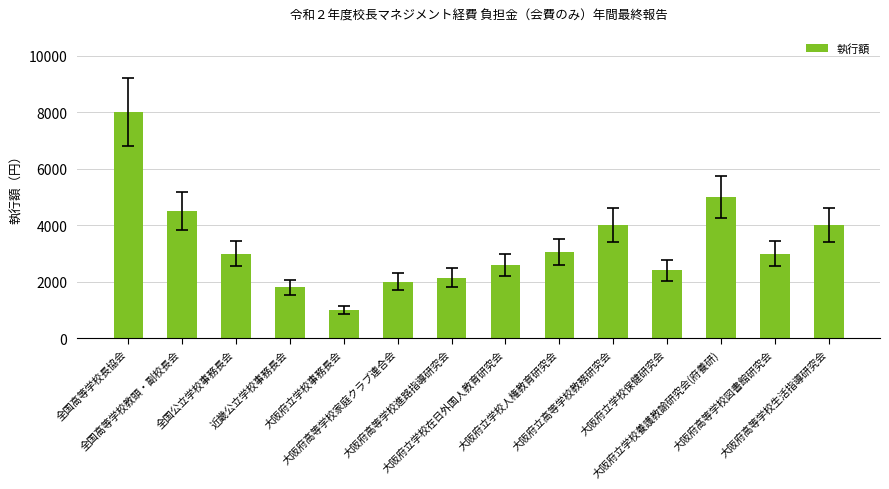

Which label corresponds to the largest value in the chart?

全国高等学校長協会